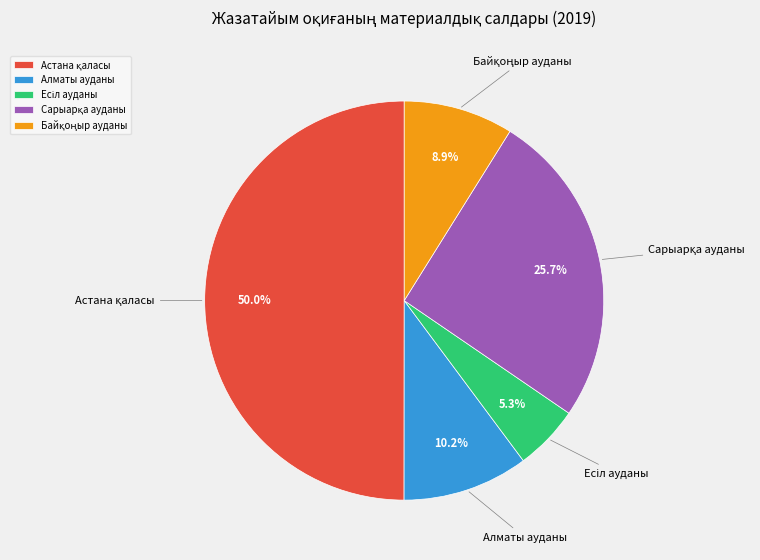

How many slices are in this pie chart?

5